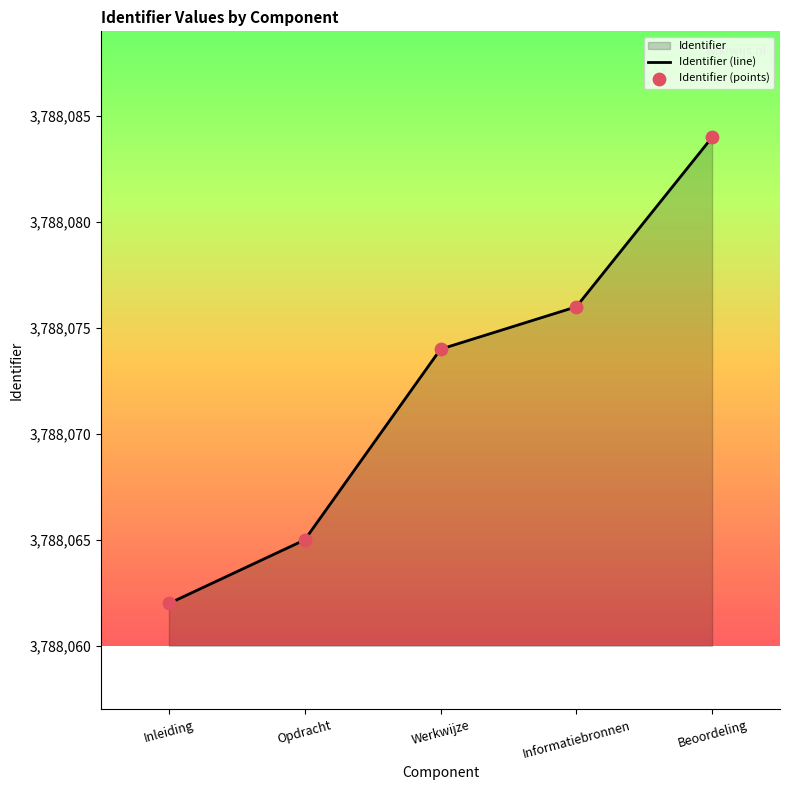

Is the value of Identifier (line) at Beoordeling greater than the value of Identifier (points) at Opdracht?

Yes